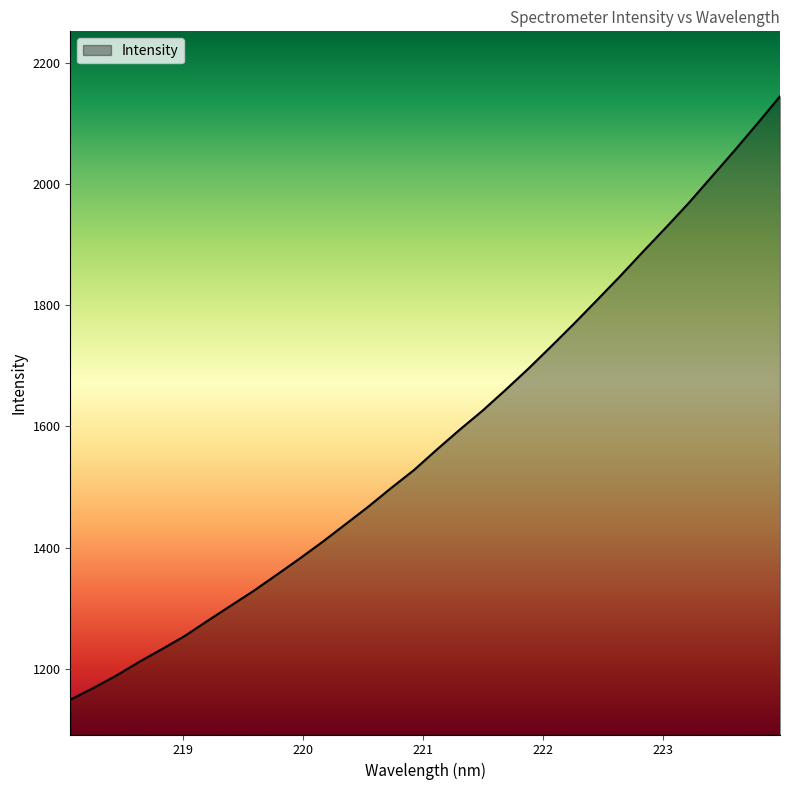

What is the difference between the maximum and minimum values?

994.9